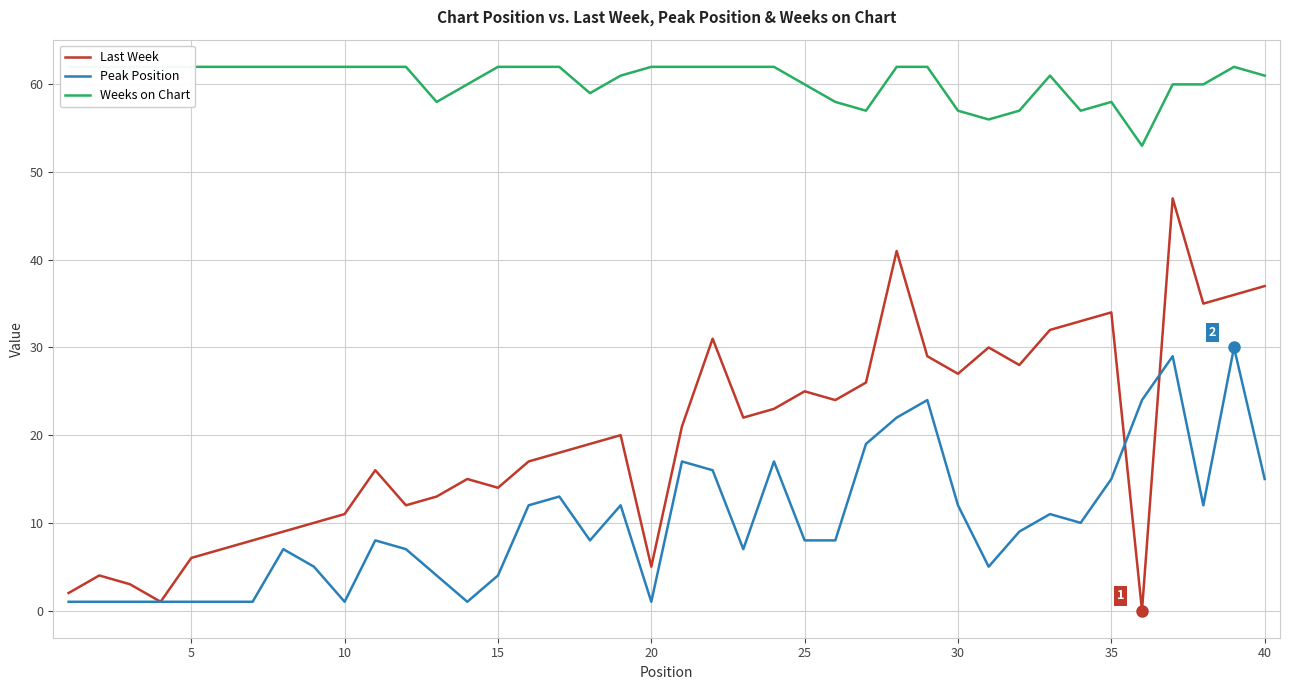

What is the value of the Peak Position point at the 34th from the left?

10